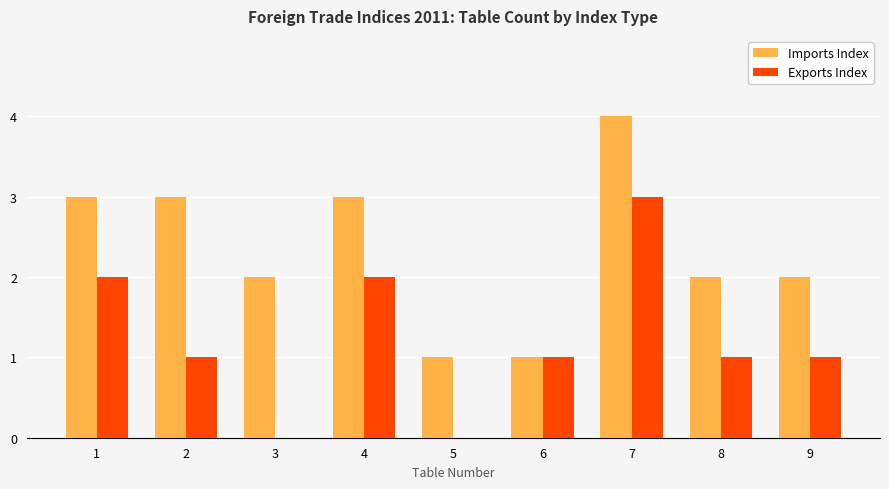

The Exports Index series shows -2 at 3. True or false?

False